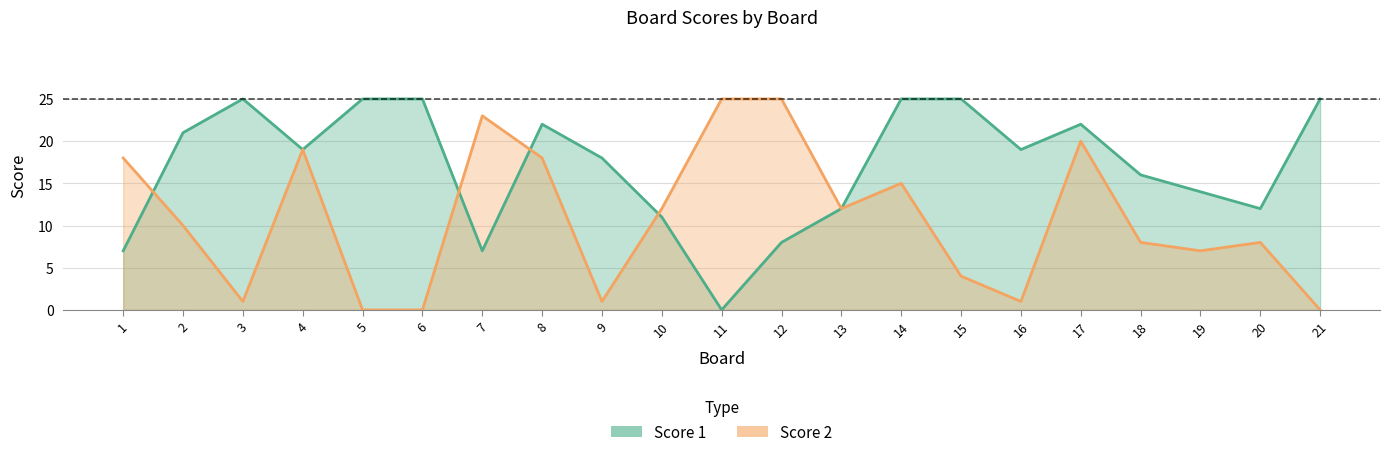

What is the sum of all Score 2 values?

227